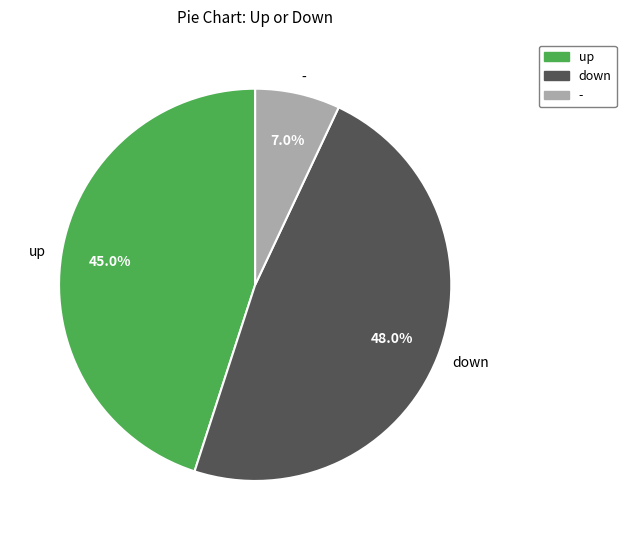

Approximately how many times larger is the value at down compared to up?

1.1